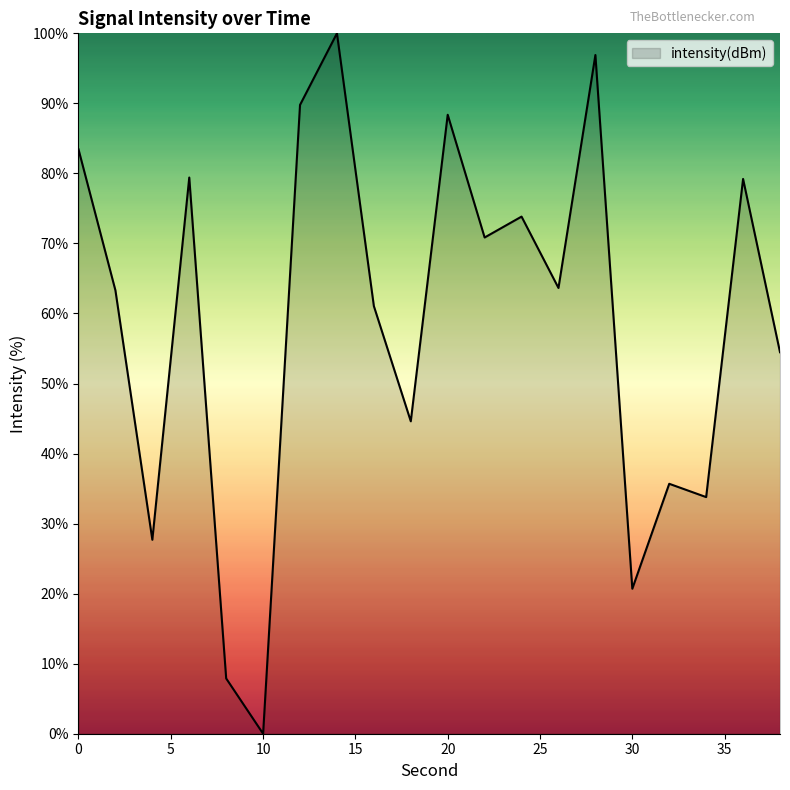

What is the maximum value shown in the chart?

100.0